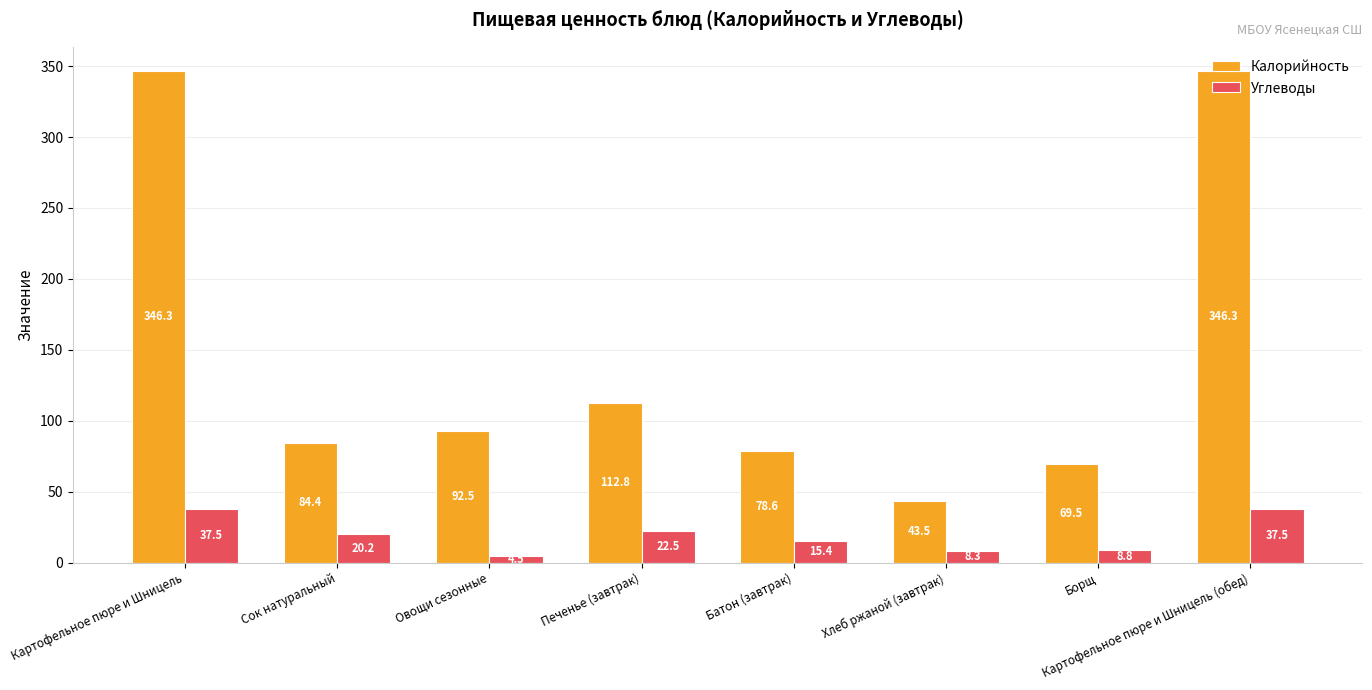

How many values in the Углеводы series exceed 20?

4